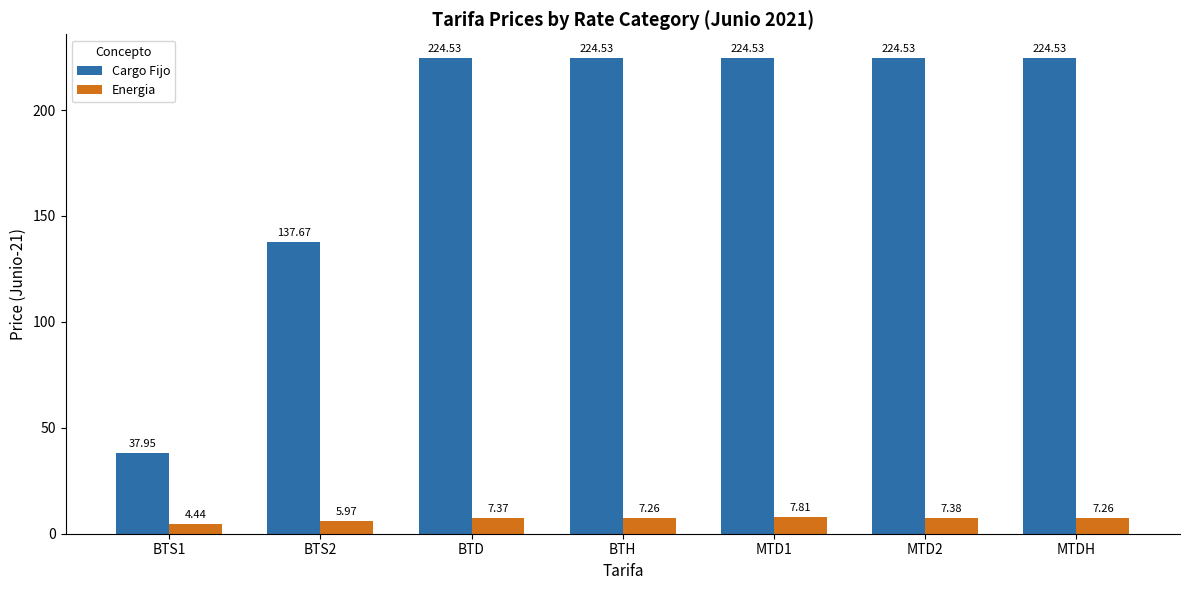

What is the label of the 7th bar from the left?

MTDH